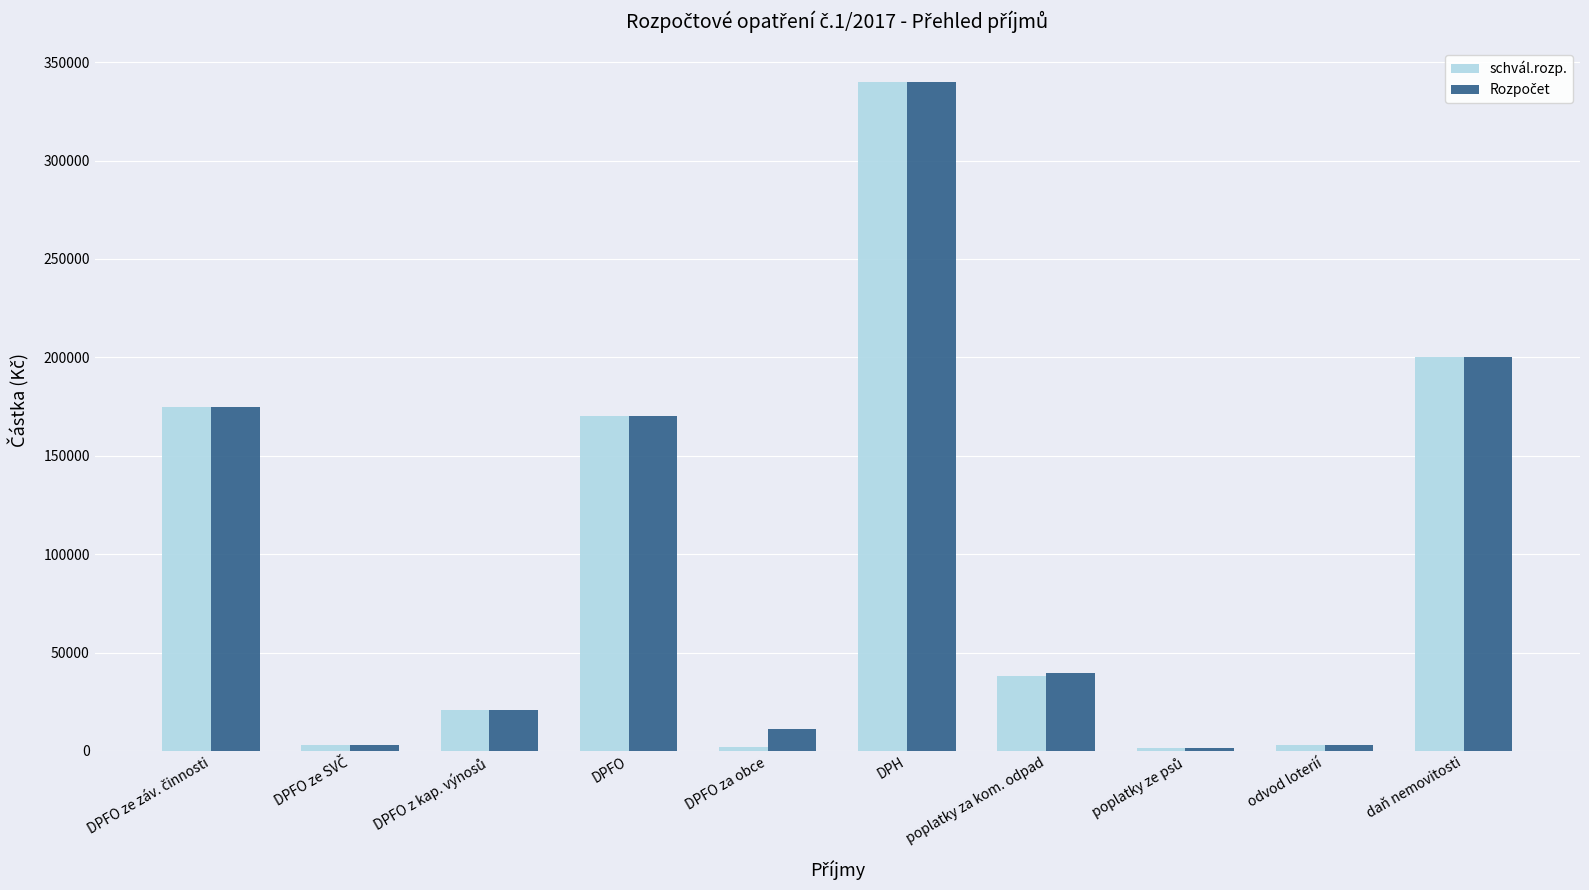

What is the difference between the maximum and second lowest values in the schvál.rozp. series?

337800